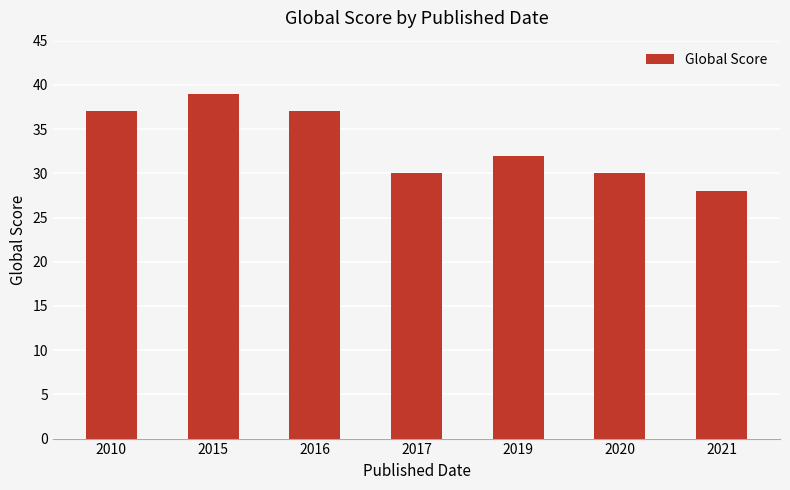

How many values are below 32?

3